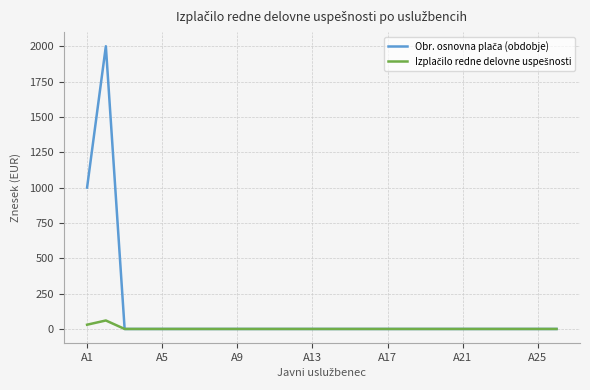

What is the greatest value displayed?

2000